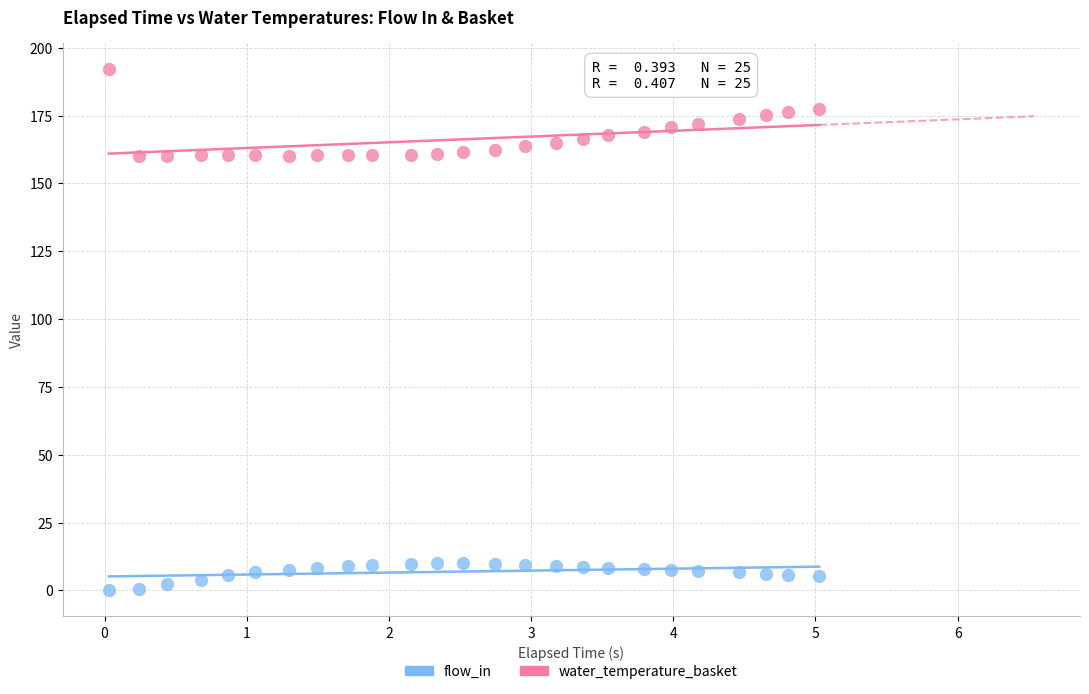

Across all data points, what is the range of X values (max minus min)?

5.0